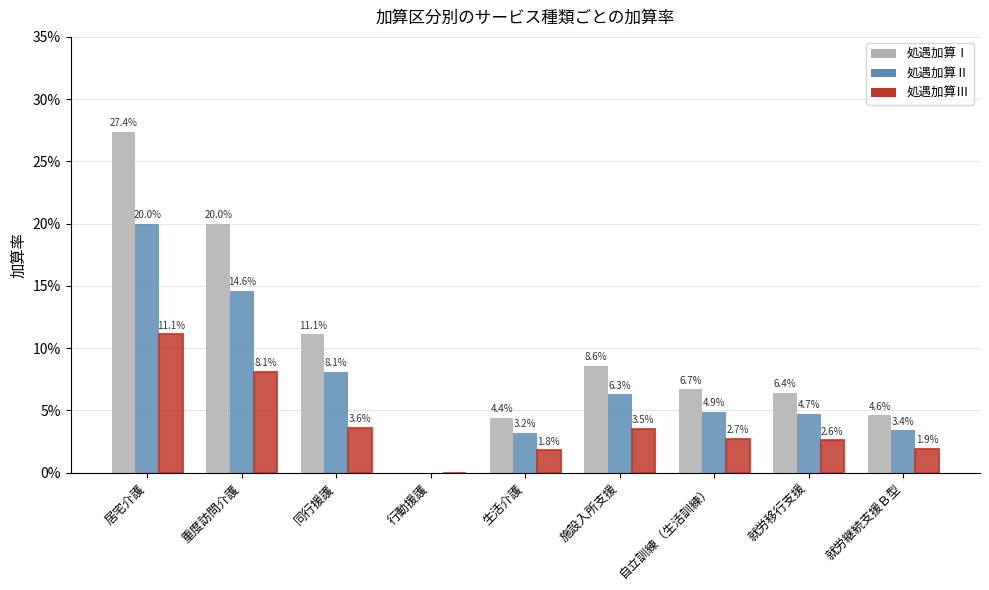

What is the difference between the highest and lowest values at 居宅介護?

0.2